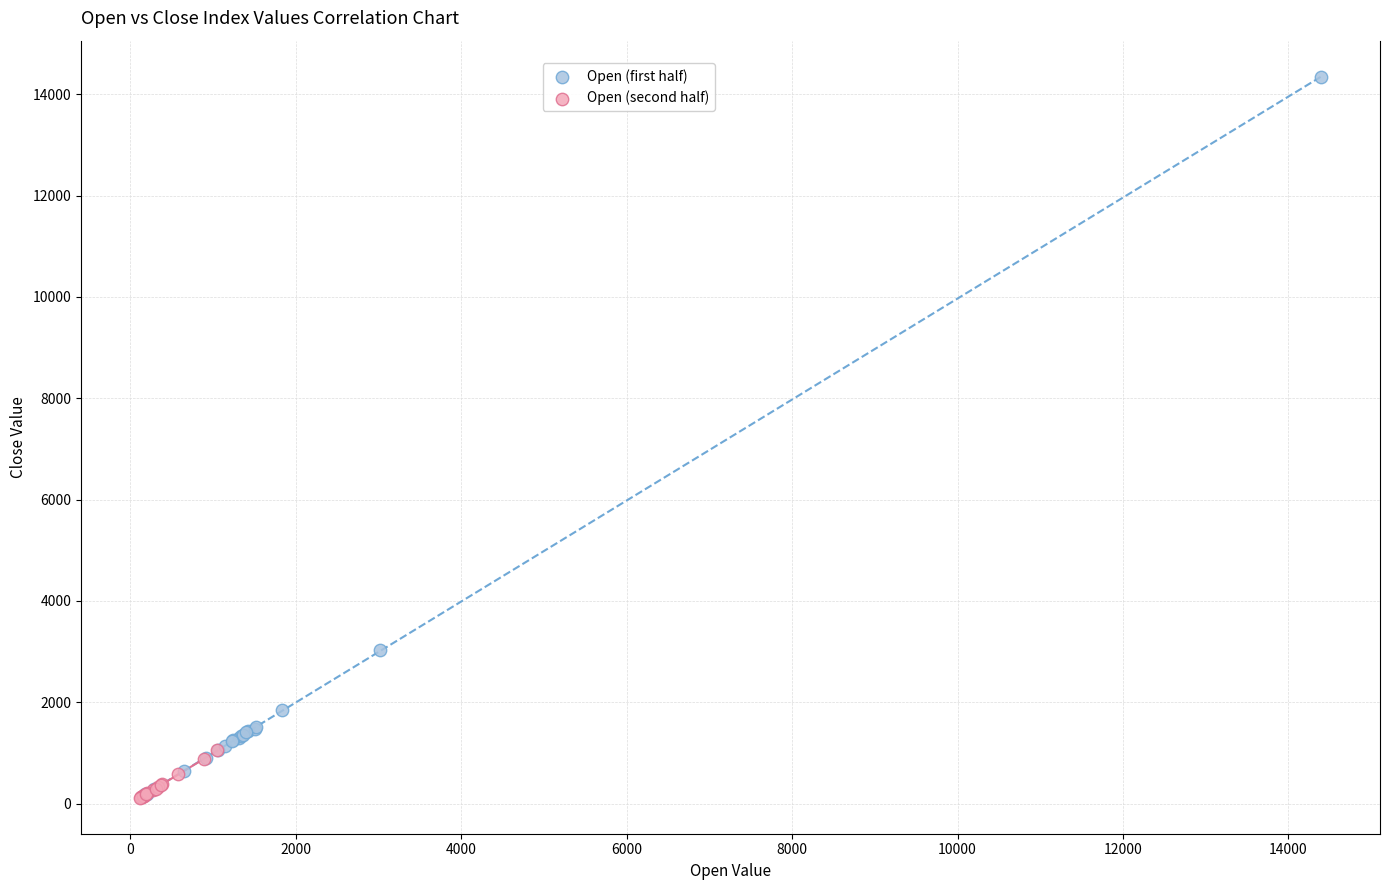

Which series has the widest spread of Y values?

Open (first half)